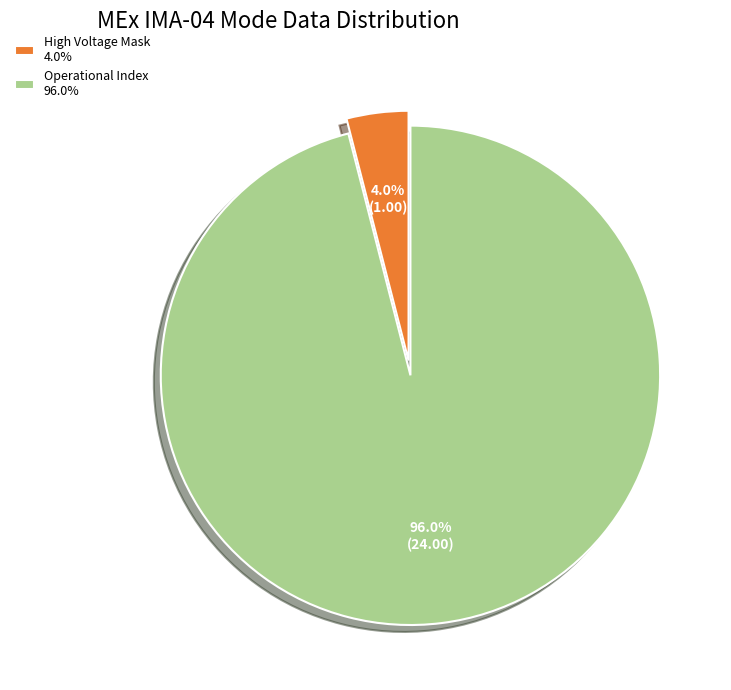

Do High Voltage Mask 4.0% and Operational Index 96.0% together represent more than half of the pie?

Yes